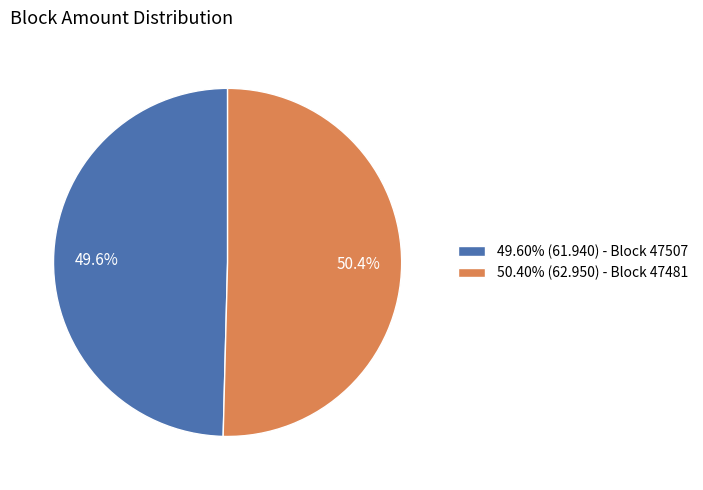

What percentage do 50.40% (62.950) - Block 47481 and 49.60% (61.940) - Block 47507 together represent?

100.0%